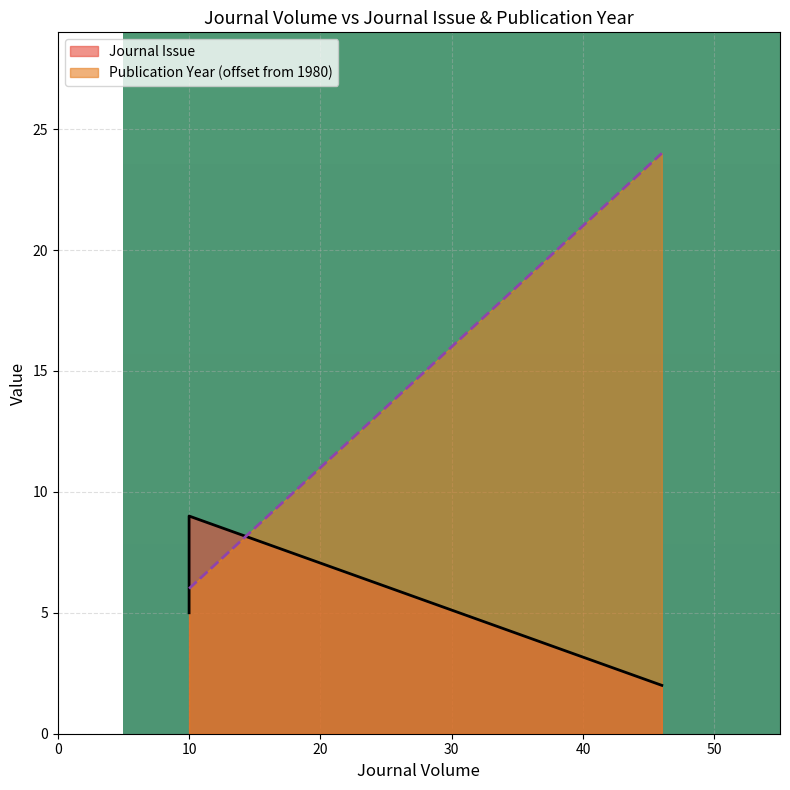

What is the sum of all Publication Year values?

36